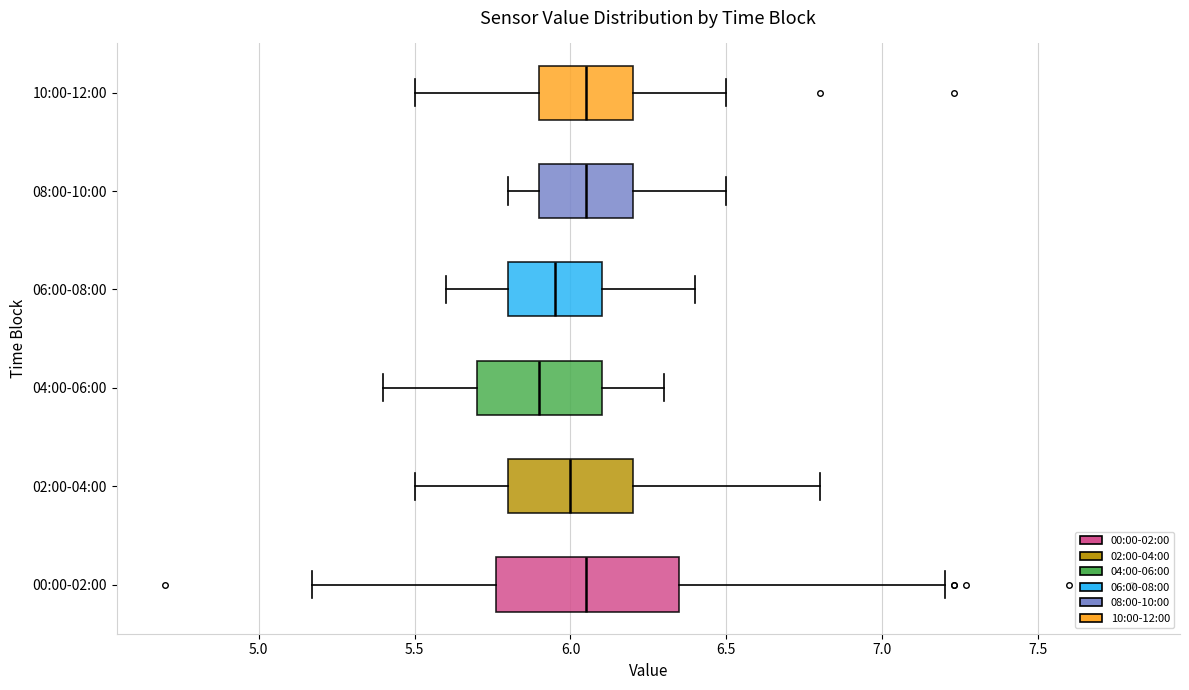

Reading bottom to top, transcribe this box plot: for each box, give where its median line is, the range the box spans, and where its two whiskers end, as read against the x-axis. The values are not printed on the chart, so give them approximately, as read against the axis.

00:00-02:00: median 6.05, box 5.75 to 6.35, whiskers 5.15 to 7.20
02:00-04:00: median 6.00, box 5.80 to 6.20, whiskers 5.50 to 6.80
04:00-06:00: median 5.90, box 5.70 to 6.10, whiskers 5.40 to 6.30
06:00-08:00: median 5.95, box 5.80 to 6.10, whiskers 5.60 to 6.40
08:00-10:00: median 6.05, box 5.90 to 6.20, whiskers 5.80 to 6.50
10:00-12:00: median 6.05, box 5.90 to 6.20, whiskers 5.50 to 6.50